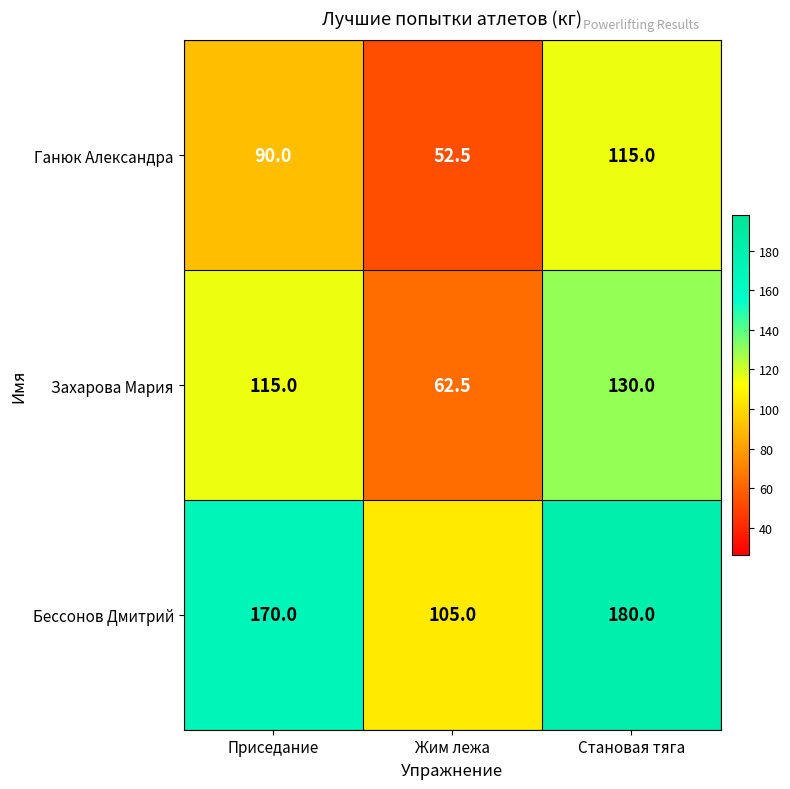

What is the spread (max minus min) of values at Приседание?

80.0